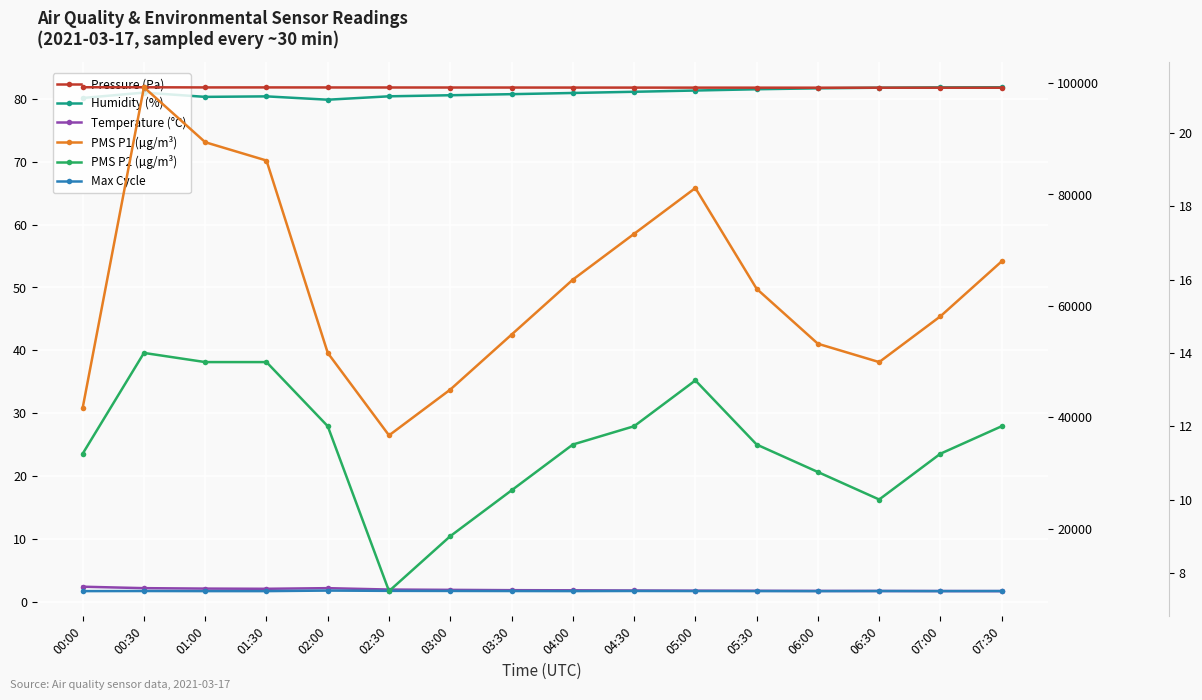

How many values in the Pressure (Pa) series exceed 99185?

8